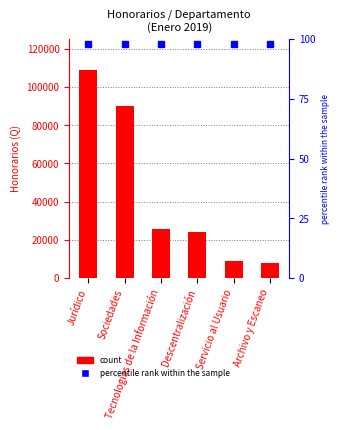

At which category does the chart reach its minimum across all series?

Archivo y Escaneo